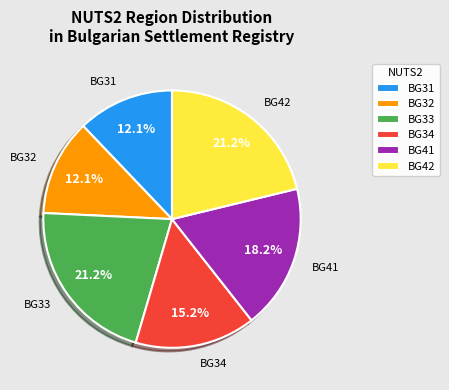

How many segments does this pie chart have?

6